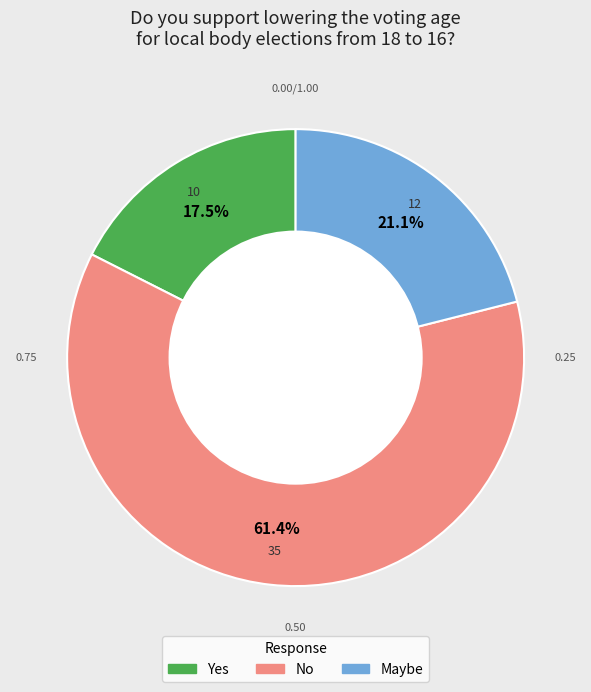

To the nearest percent, what portion does Maybe represent?

21%